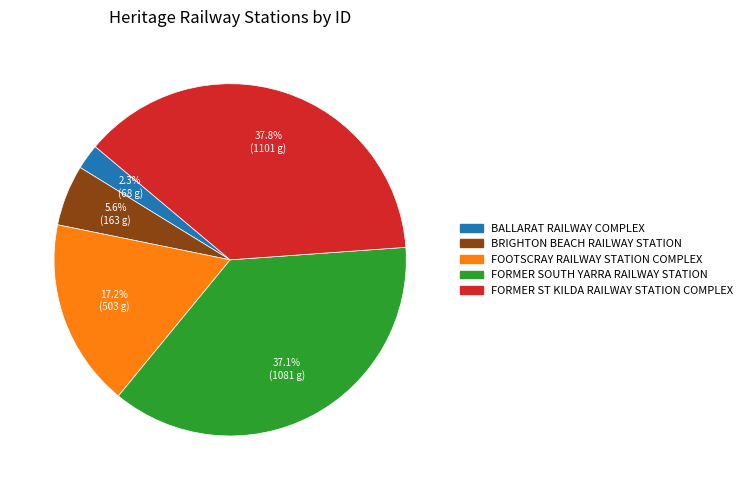

What is the largest slice in the pie chart?

FORMER ST KILDA RAILWAY STATION COMPLEX